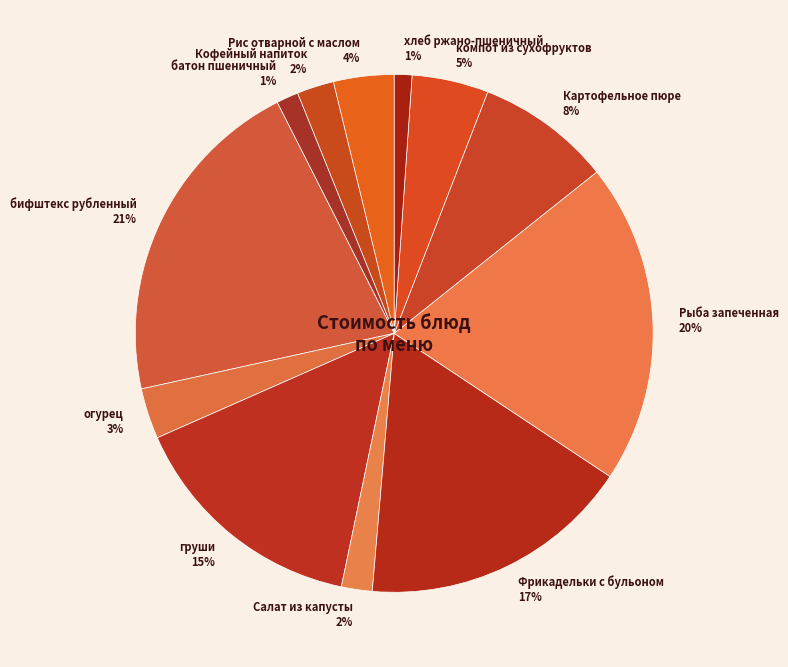

What is the largest slice in the pie chart?

бифштекс рубленный